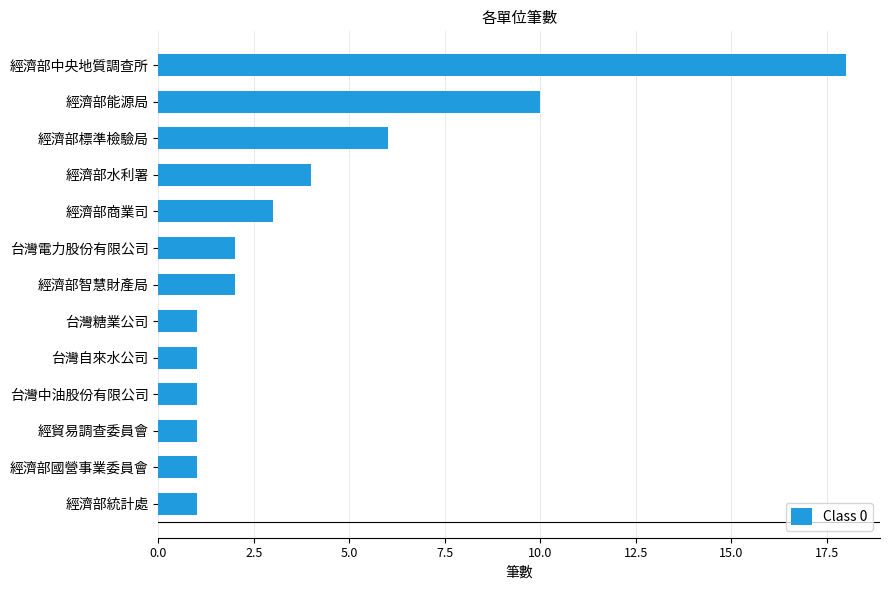

How many data points are less than 2?

6